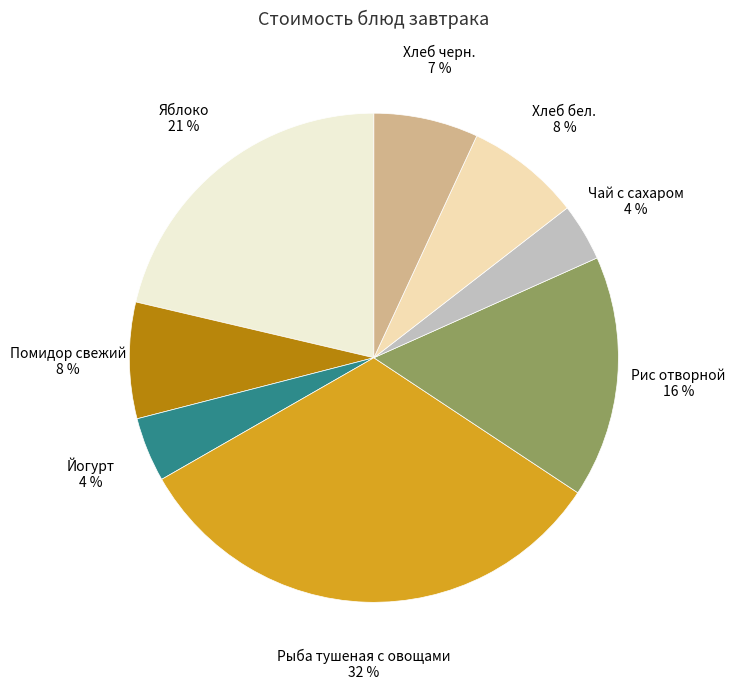

To the nearest percent, what portion does Хлеб бел. represent?

8%